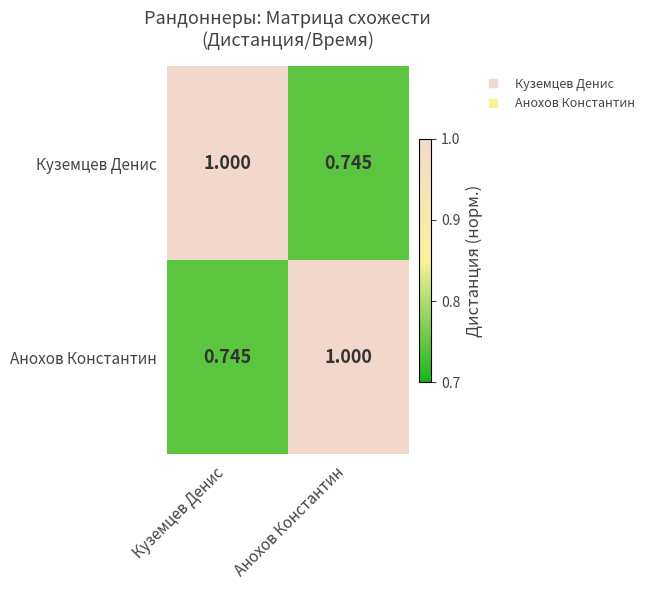

Rank the series at Куземцев Денис from highest to lowest value.

Куземцев Денис, Анохов Константин